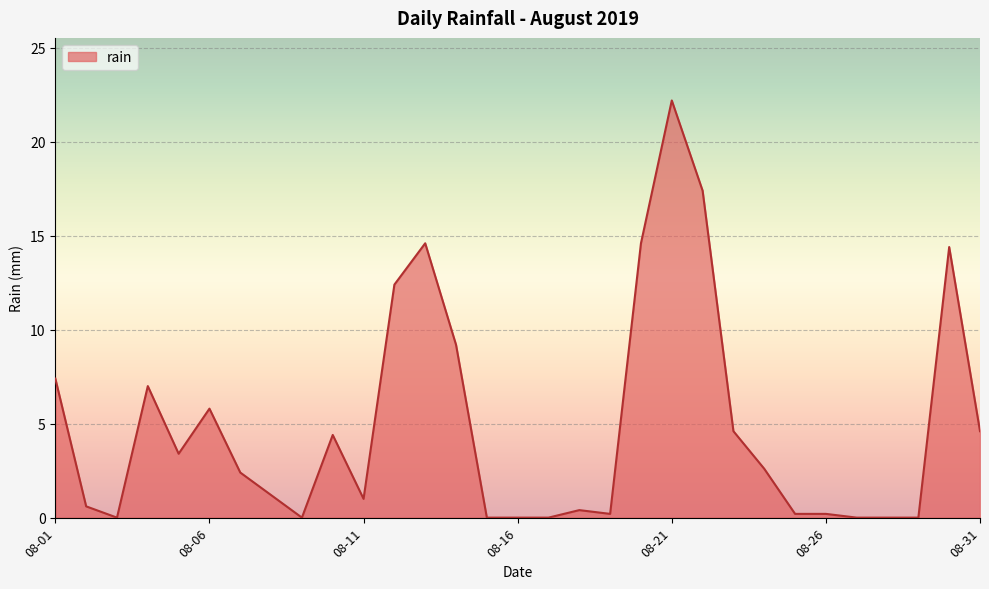

What is the maximum value shown in the chart?

22.2